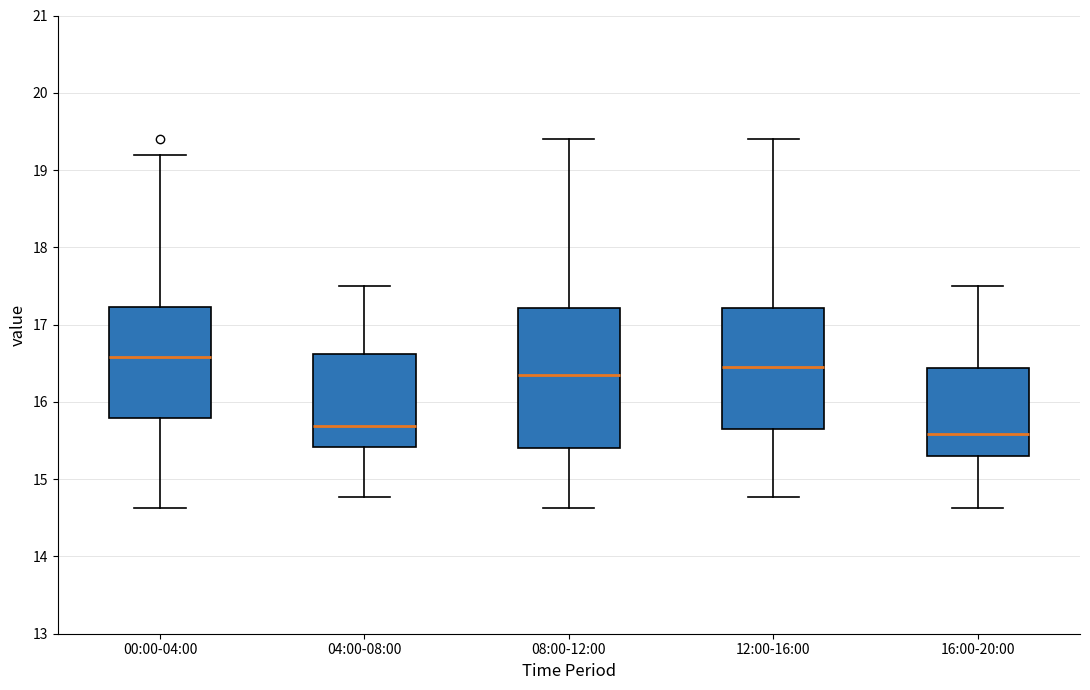

Reading left to right, read every box against the y-axis: the position of its median line, the range the box covers, and the ends of its whiskers. The values are not printed on the chart, so give them approximately, as read against the axis.

00:00-04:00: median 16.6, box 15.8 to 17.2, whiskers 14.6 to 19.2
04:00-08:00: median 15.7, box 15.4 to 16.6, whiskers 14.8 to 17.5
08:00-12:00: median 16.4, box 15.4 to 17.2, whiskers 14.6 to 19.4
12:00-16:00: median 16.5, box 15.7 to 17.2, whiskers 14.8 to 19.4
16:00-20:00: median 15.6, box 15.3 to 16.4, whiskers 14.6 to 17.5